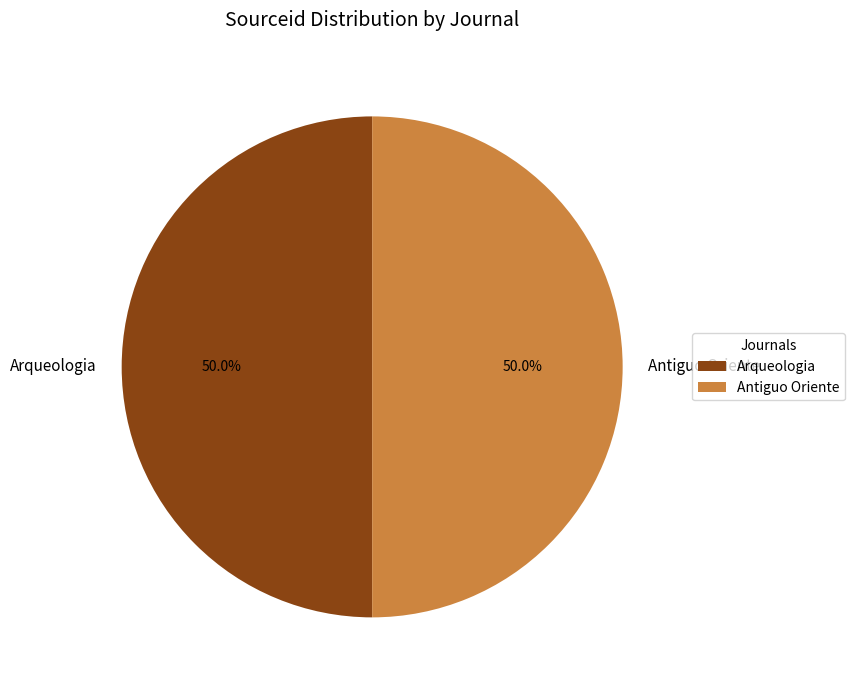

Combined, do Arqueologia and Antiguo Oriente account for over 50%?

Yes